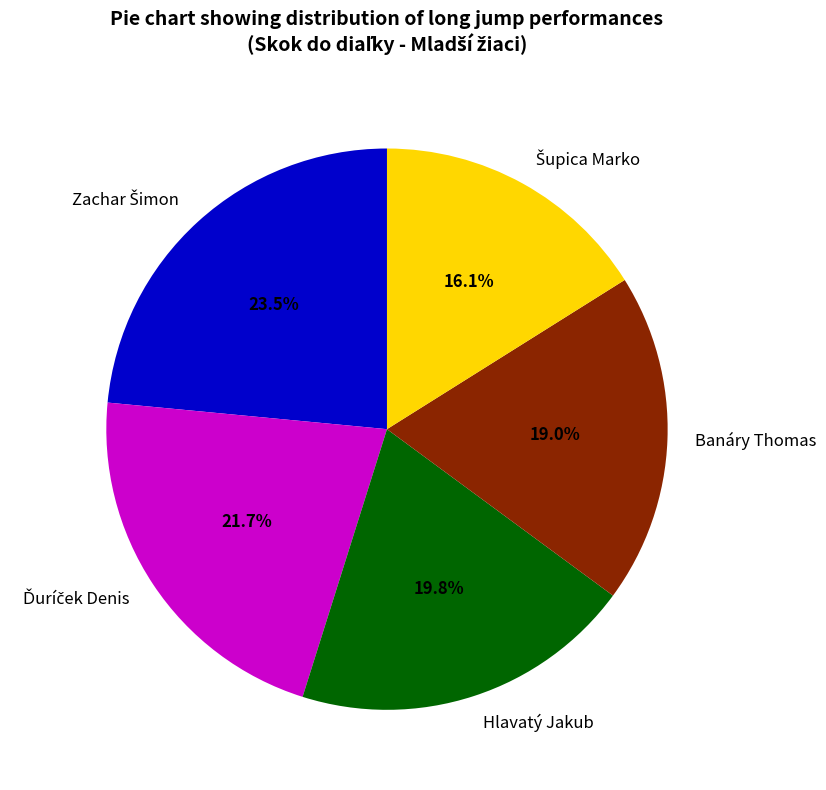

What percentage do Banáry Thomas and Hlavatý Jakub together represent?

38.8%